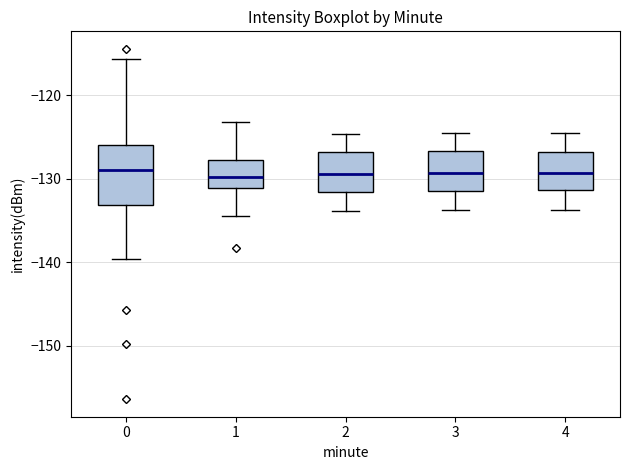

Where is the lower edge of the box at x = 0 on the y-axis? The values are not printed on the chart, so give them approximately, as read against the axis.

-133